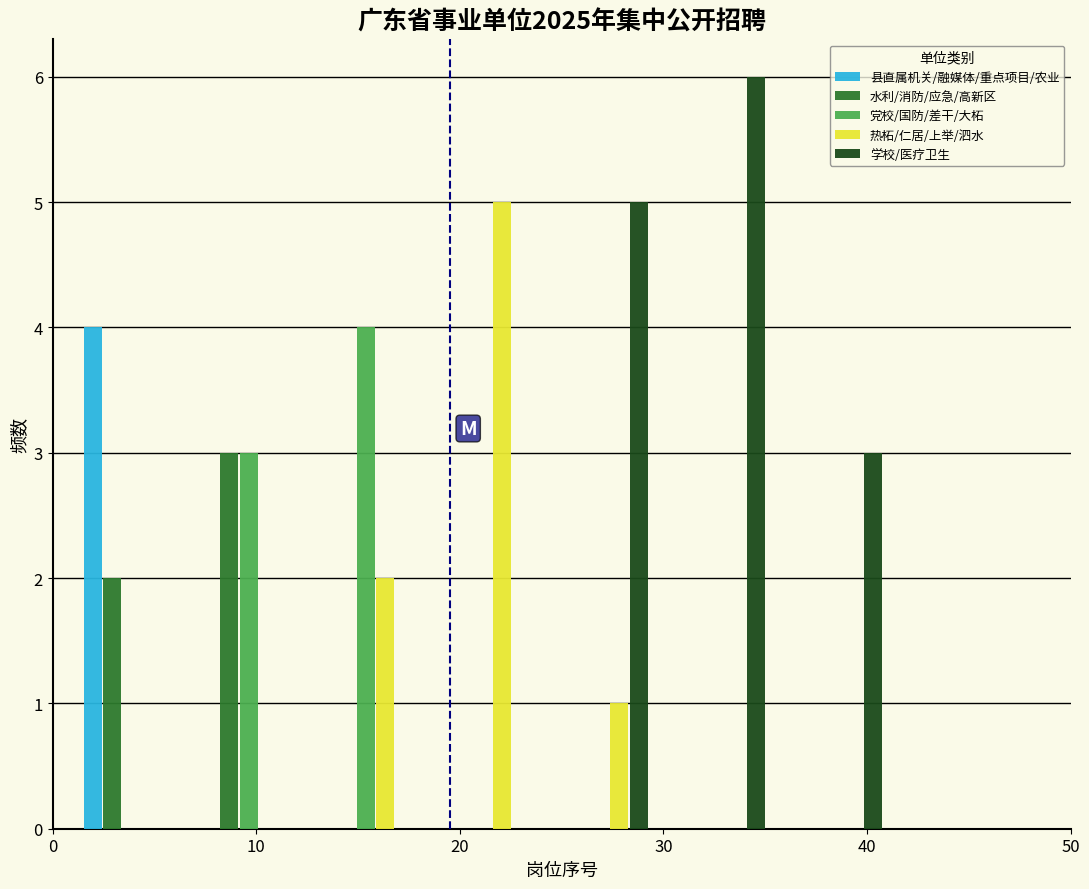

In the 县直属机关/融媒体/重点项目/农业 series, which range on the x-axis has the tallest bar?

1 to 7